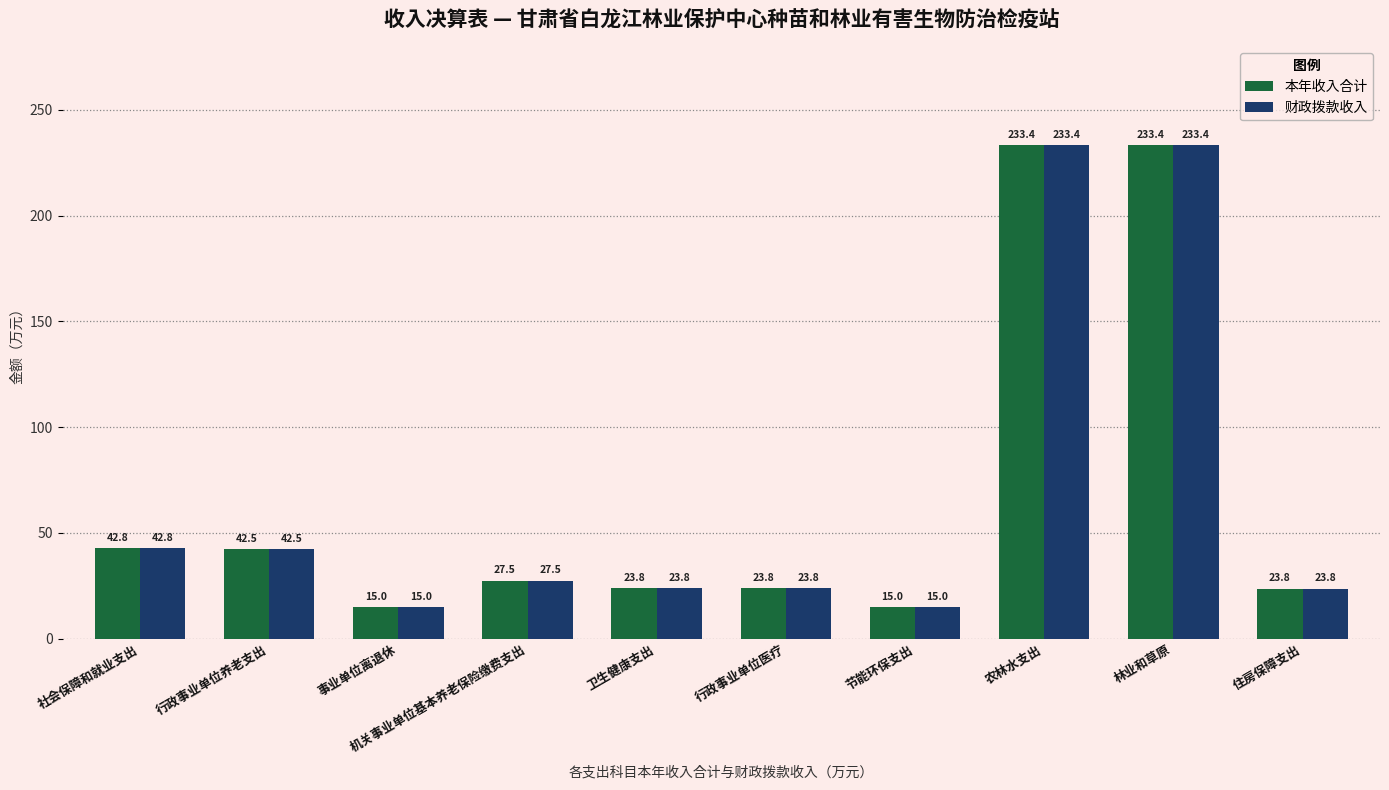

Reading right to left, what are all the values shown in this chart?

本年收入合计: 住房保障支出=23.8	林业和草原=233.4	农林水支出=233.4	节能环保支出=15.0	行政事业单位医疗=23.8	卫生健康支出=23.8	机关事业单位基本养老保险缴费支出=27.5	事业单位离退休=15.0	行政事业单位养老支出=42.5	社会保障和就业支出=42.8
财政拨款收入: 住房保障支出=23.8	林业和草原=233.4	农林水支出=233.4	节能环保支出=15.0	行政事业单位医疗=23.8	卫生健康支出=23.8	机关事业单位基本养老保险缴费支出=27.5	事业单位离退休=15.0	行政事业单位养老支出=42.5	社会保障和就业支出=42.8